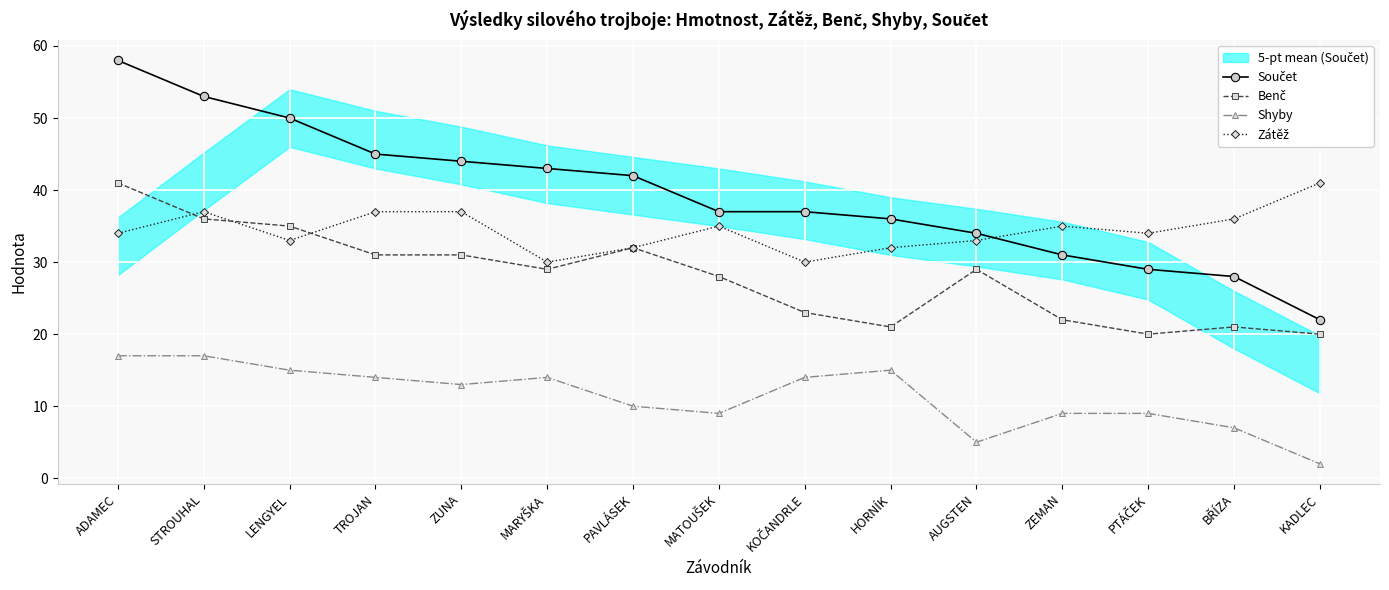

What is the sum of the Součet values at KADLEC and STROUHAL?

75